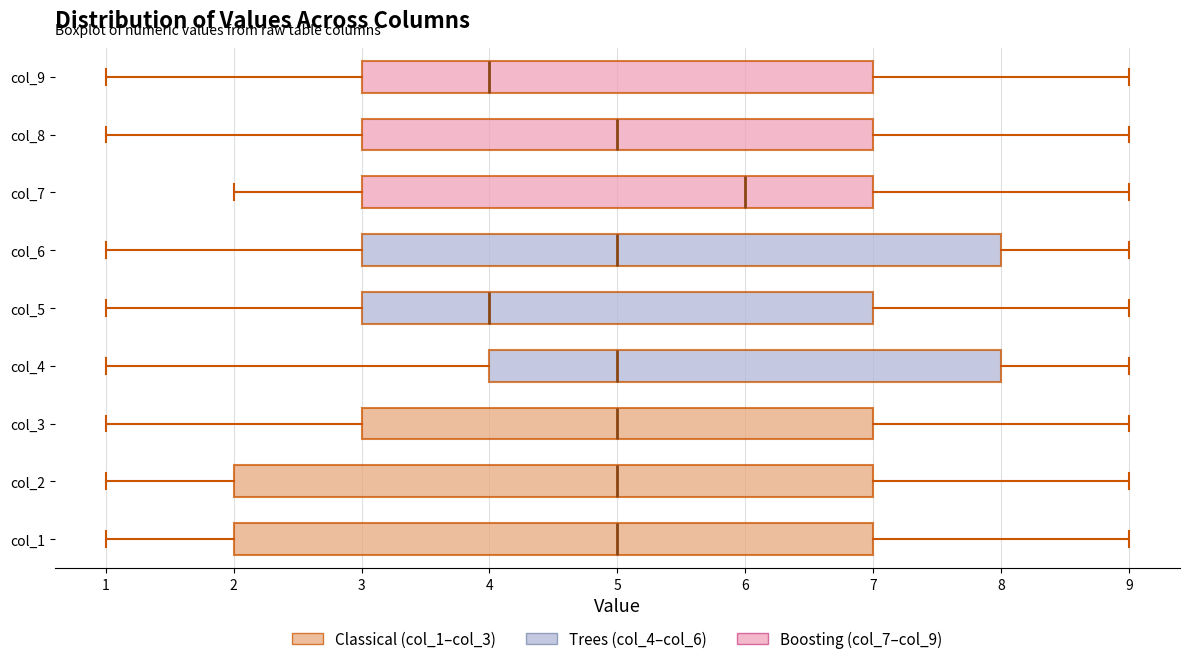

Where does the right whisker of the box for col_8 end on the x-axis? The values are not printed on the chart, so give them approximately, as read against the axis.

9